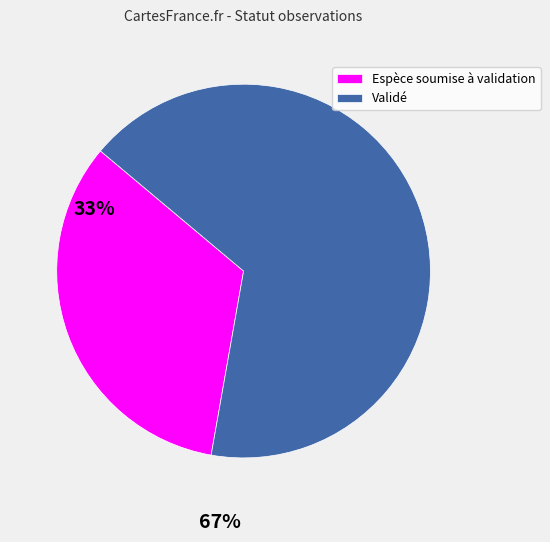

Do Espèce soumise à validation and Validé together represent more than half of the pie?

Yes